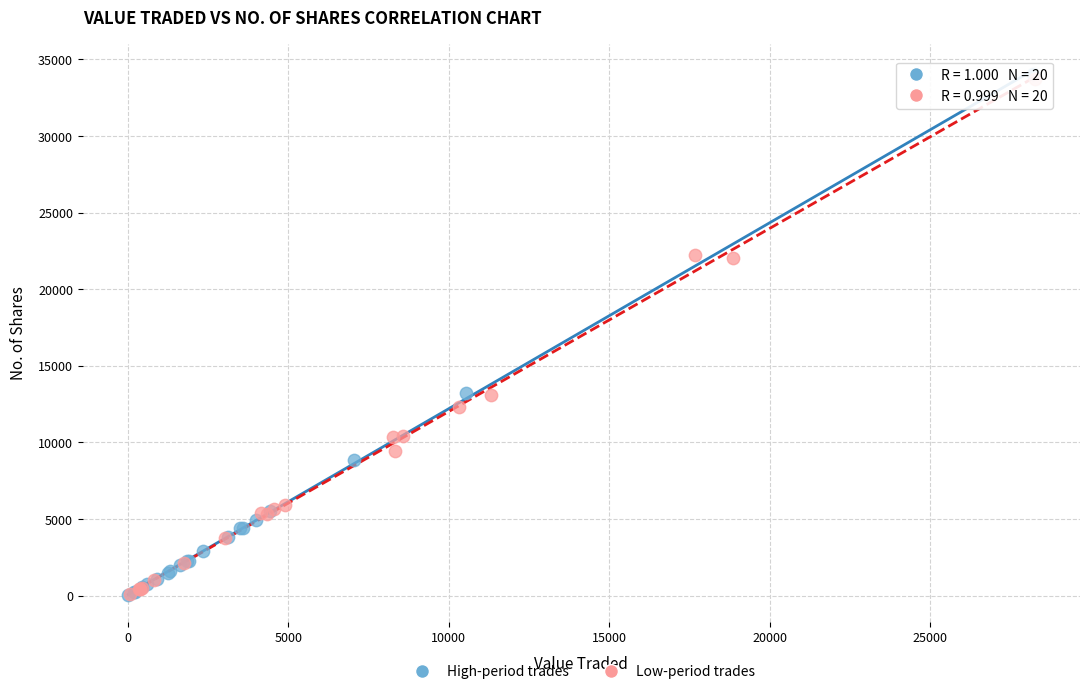

Which series has the largest Y range (max minus min)?

High-period trades